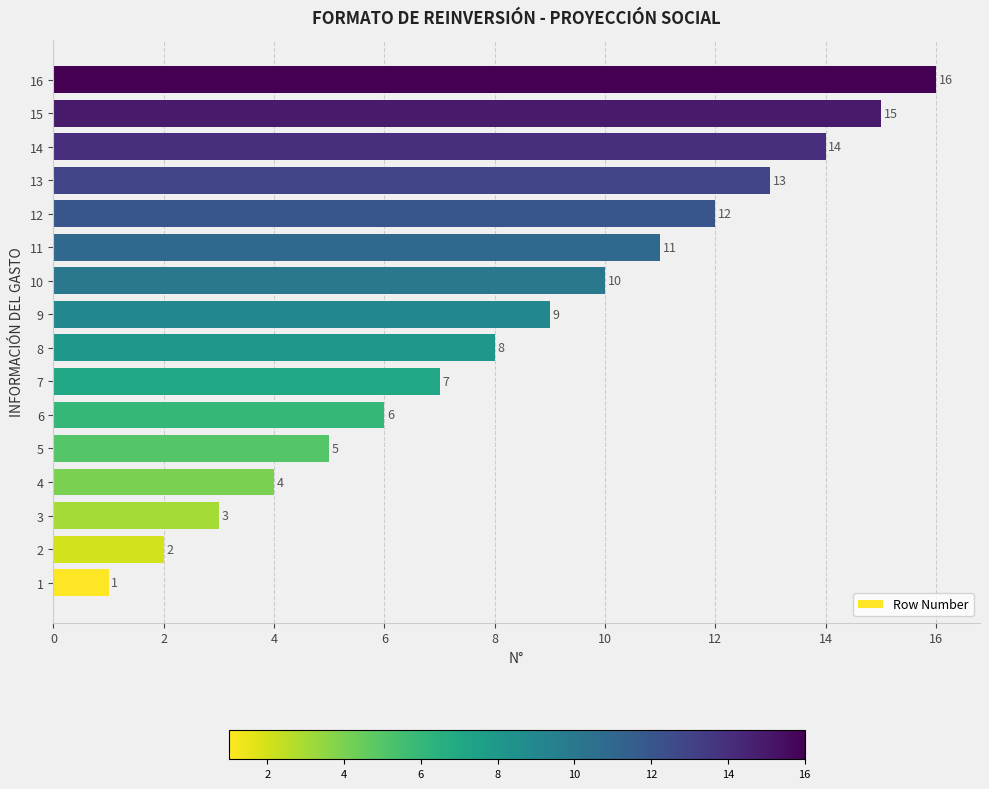

What is the greatest value displayed?

16